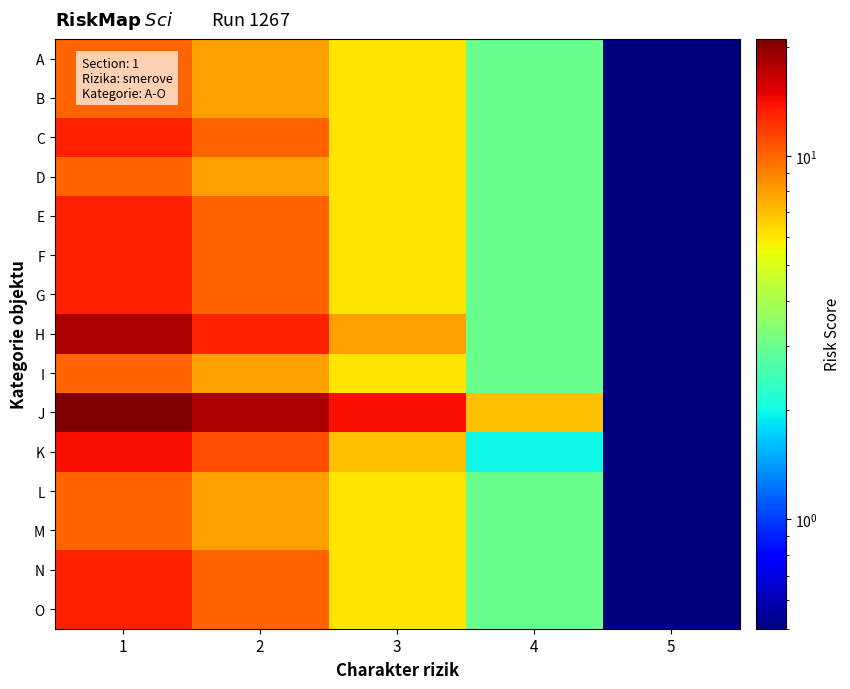

What is the spread (max minus min) of values at 1?

11.0